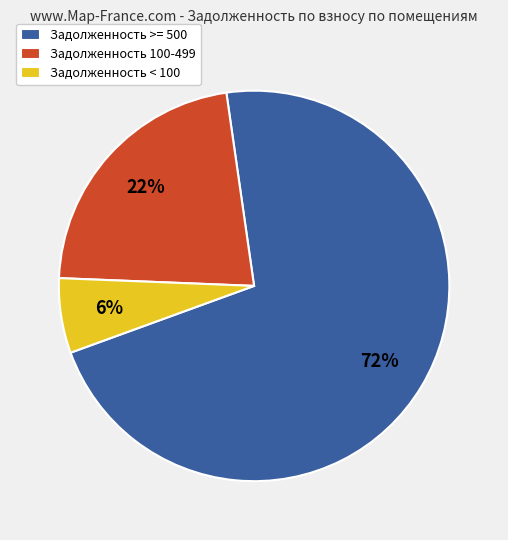

Which has a higher value, Задолженность >= 500 or Задолженность < 100?

Задолженность >= 500